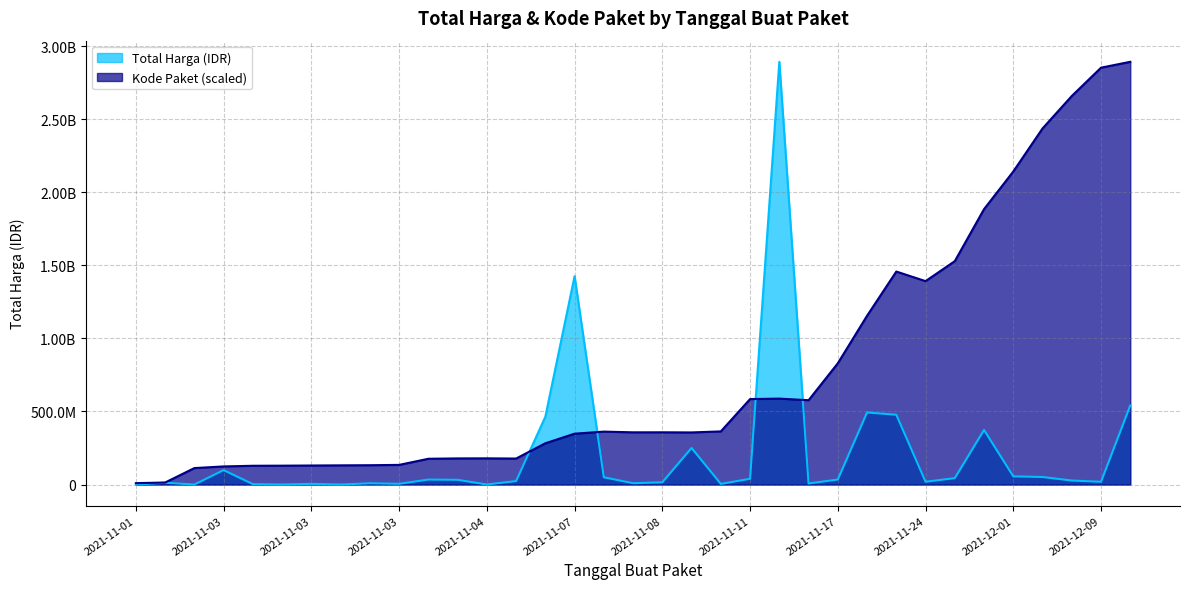

At which category is the sum across all series the highest?

2021-11-11